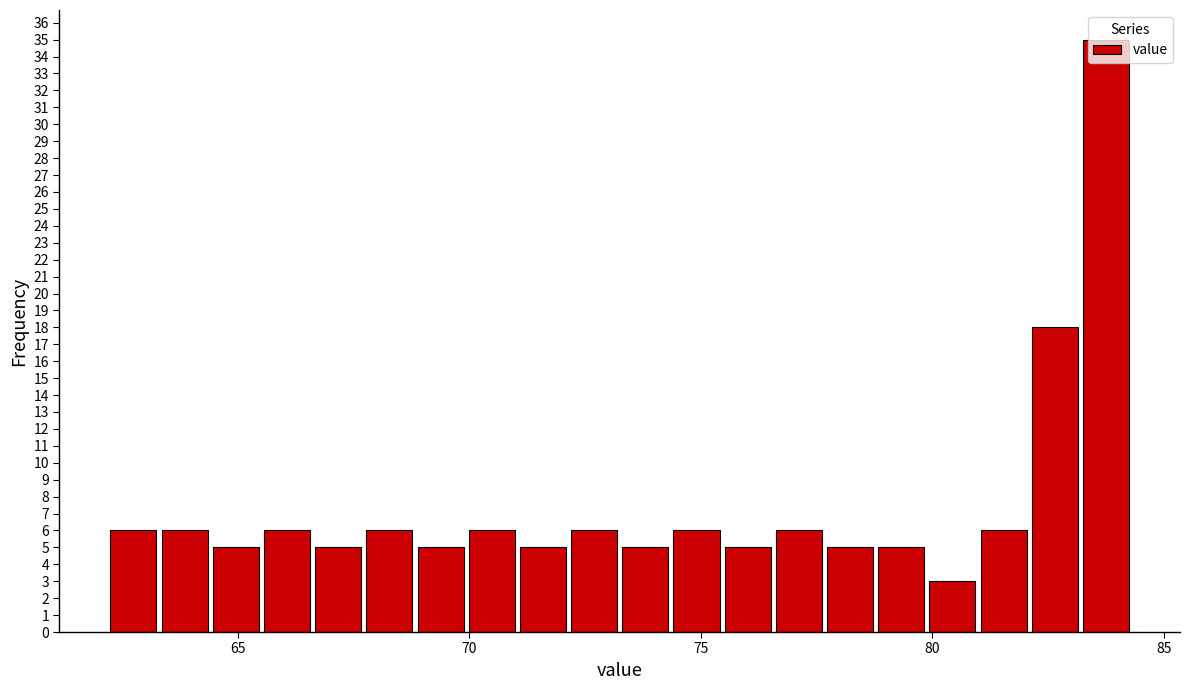

Read against the x-axis, roughly where is the centre of the tallest bar?

83.5